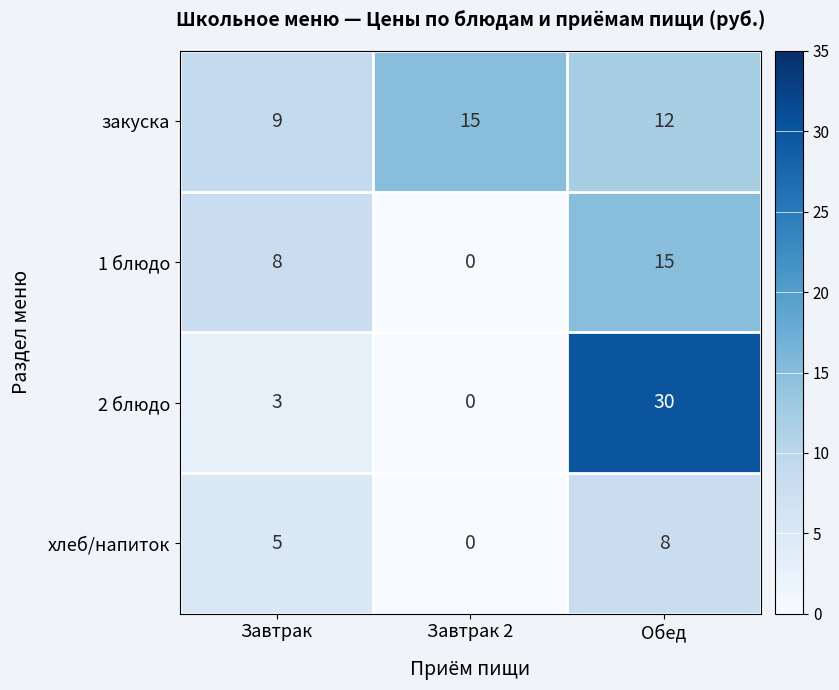

Rank the series at Обед from highest to lowest value.

2 блюдо, 1 блюдо, закуска, хлеб/напиток